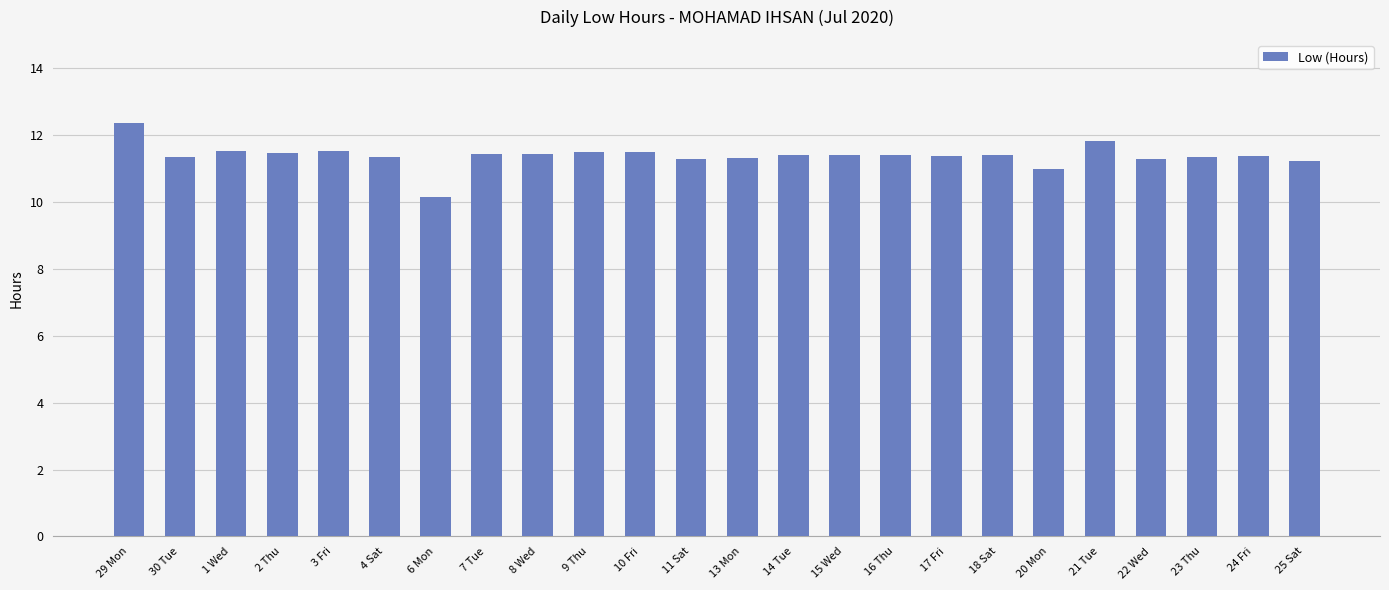

Which category has the highest value across all series?

29 Mon